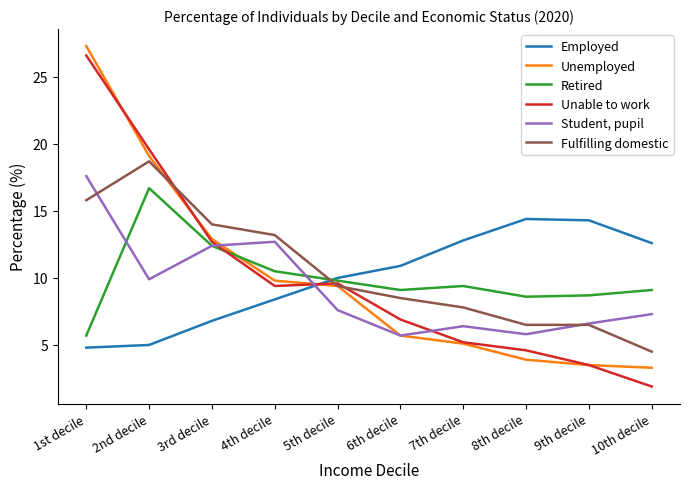

Read the Unable to work value at 7th decile.

5.2